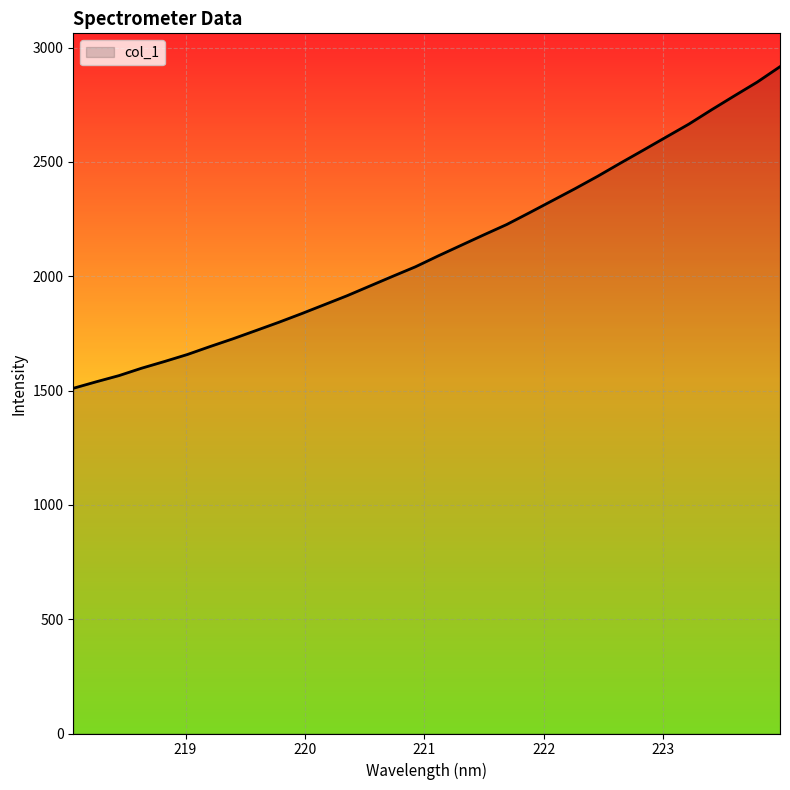

What is the greatest value displayed?

2916.2